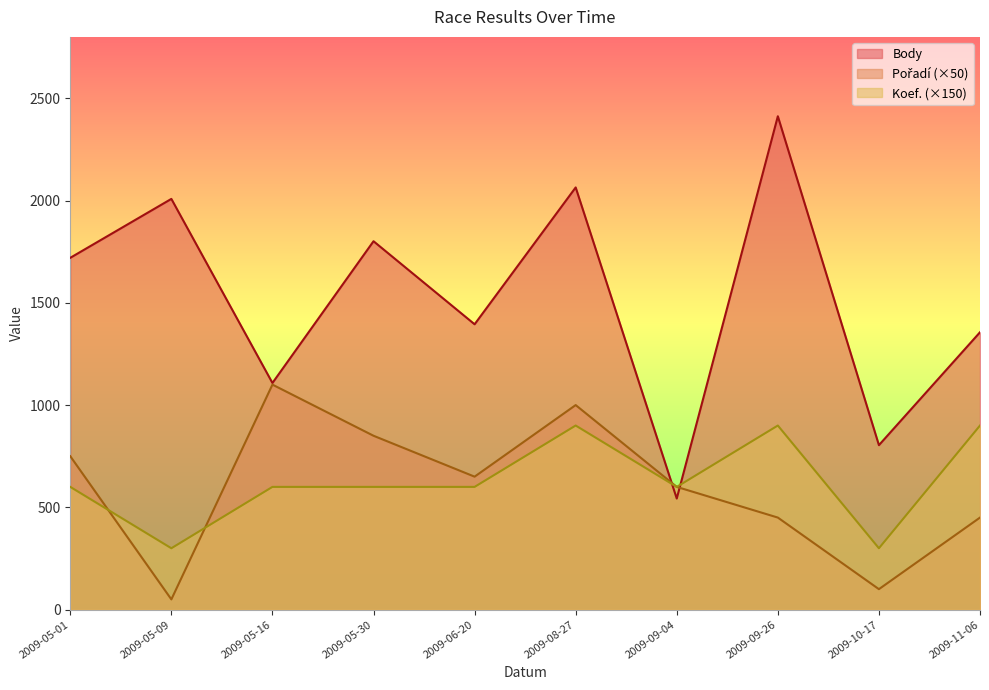

Reading right to left, list all the values displayed in this chart.

Body: 2009-11-06=1356	2009-10-17=804	2009-09-26=2412	2009-09-04=543	2009-08-27=2064	2009-06-20=1395	2009-05-30=1801	2009-05-16=1108	2009-05-09=2008	2009-05-01=1720
Pořadí: 2009-11-06=450	2009-10-17=100	2009-09-26=450	2009-09-04=600	2009-08-27=1000	2009-06-20=650	2009-05-30=850	2009-05-16=1100	2009-05-09=50	2009-05-01=750
Koef.: 2009-11-06=900	2009-10-17=300	2009-09-26=900	2009-09-04=600	2009-08-27=900	2009-06-20=600	2009-05-30=600	2009-05-16=600	2009-05-09=300	2009-05-01=600